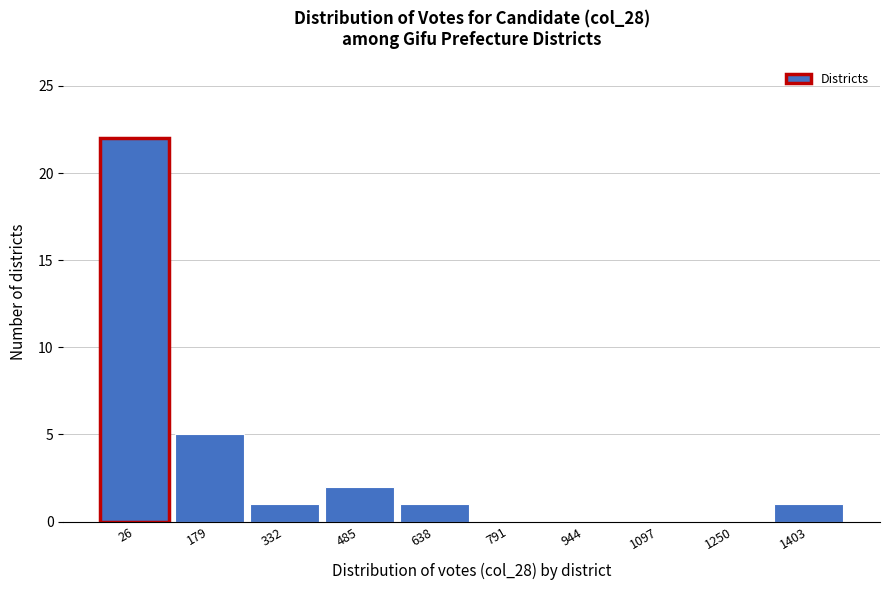

Reading left to right, extract all data points from this chart.

26=22	179=5	332=1	485=2	638=1	791=0	944=0	1097=0	1250=0	1403=1